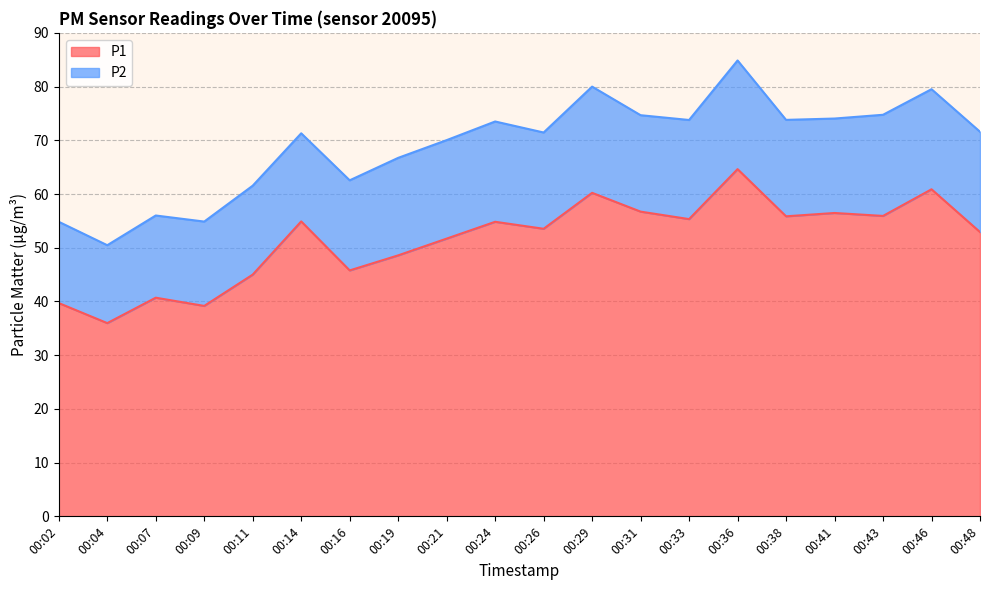

What is the value of the 3rd point from the left?

40.7